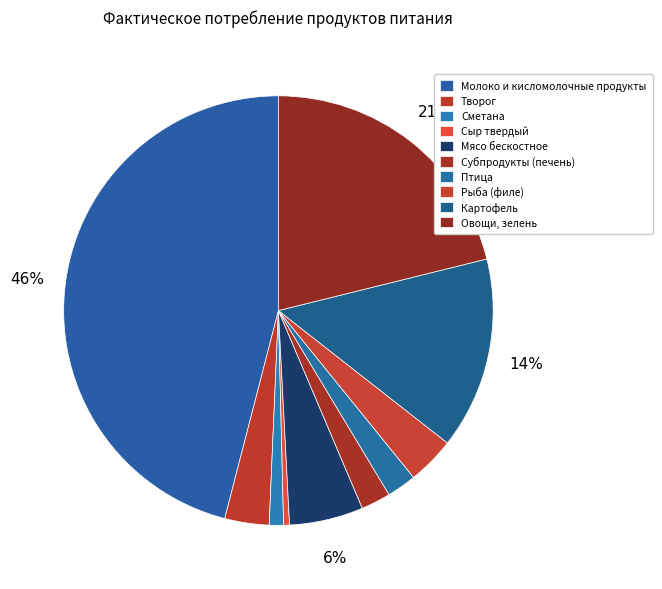

How many slices are in this pie chart?

10